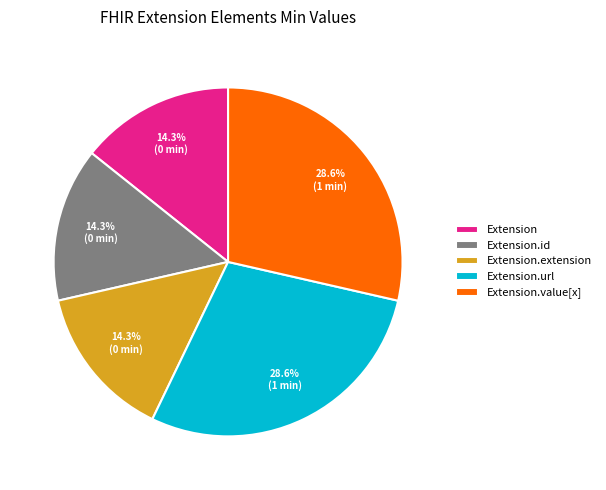

To the nearest percent, what percentage of the pie is Extension.url?

29%